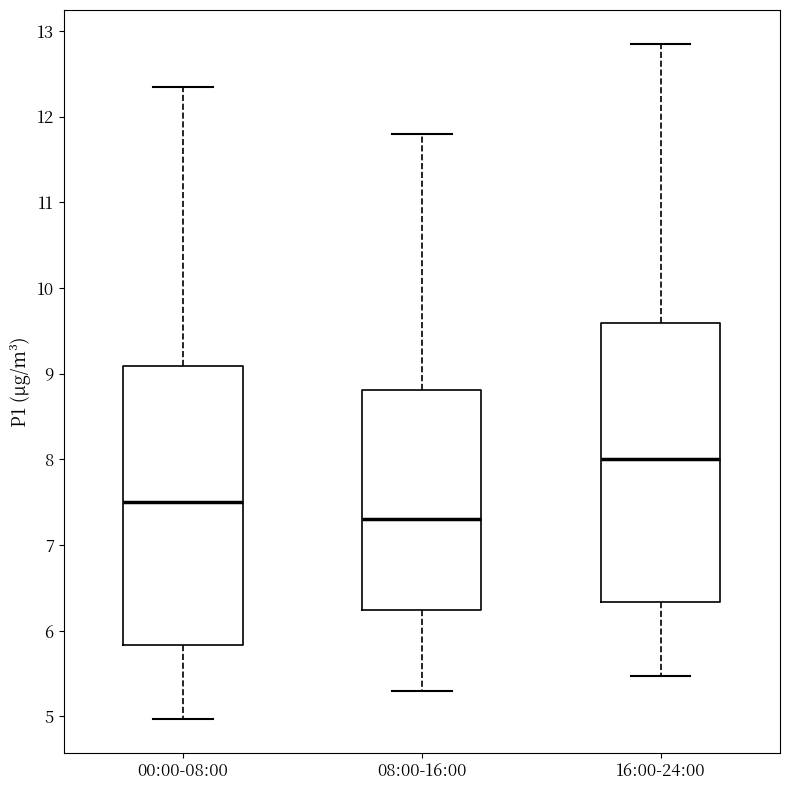

Where is the lower edge of the box for 16:00-24:00 on the y-axis? The values are not printed on the chart, so give them approximately, as read against the axis.

6.3